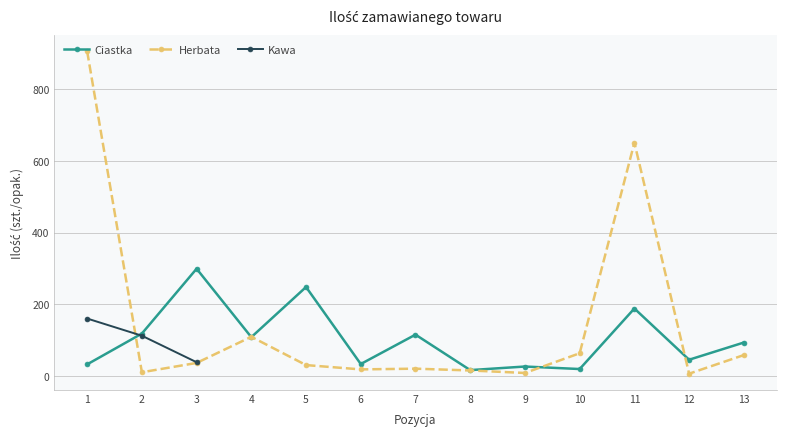

The value of Ciastka at 5 is 147. True or false?

False